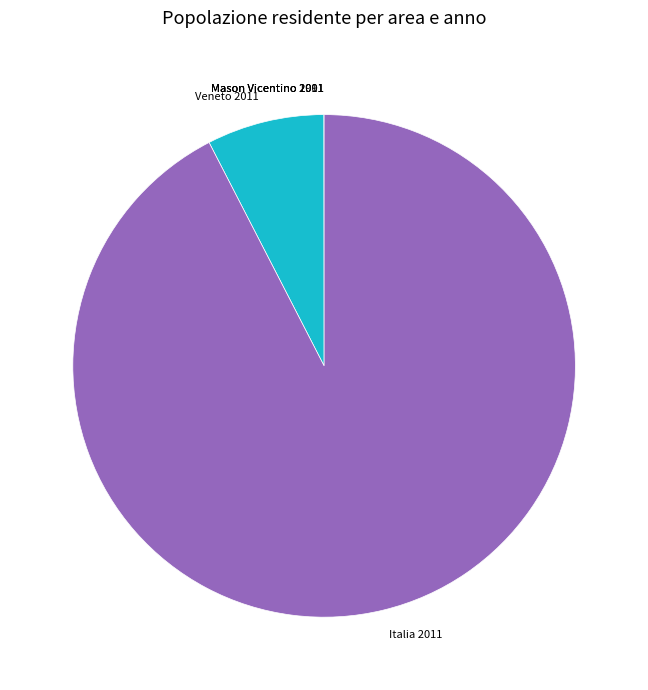

Is it true that Veneto 2011 is 1% of the pie?

False